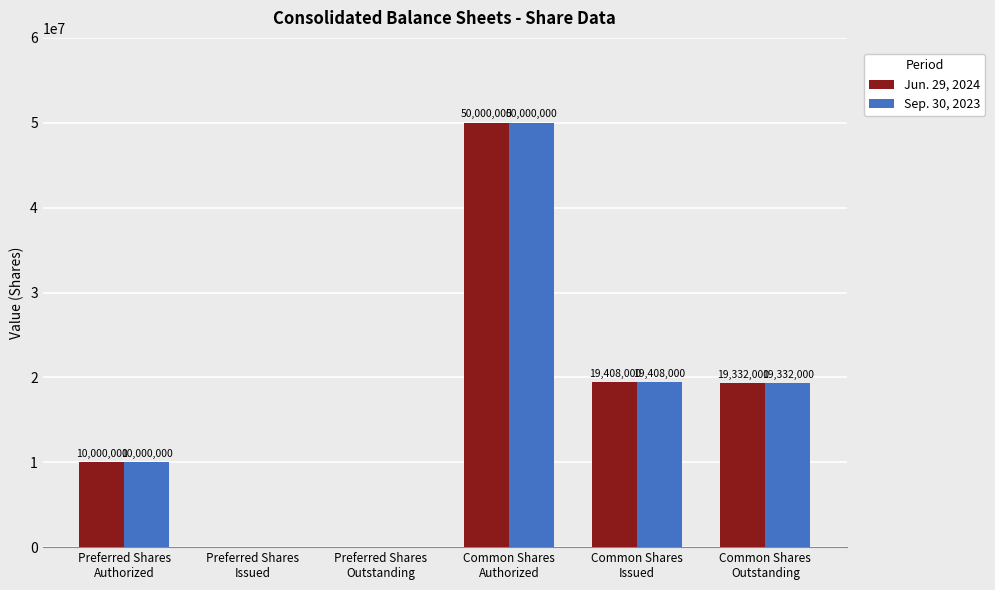

True or false: Sep. 30, 2023 has a value of 66487504 at Common Shares
Authorized.

False